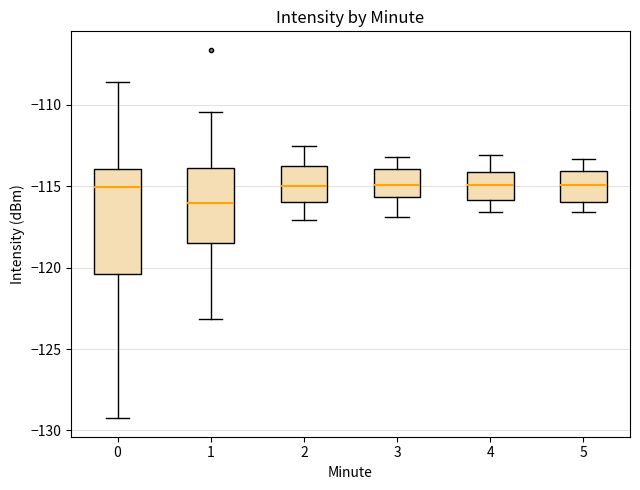

Where is the upper edge of the box at x = 2 on the y-axis? The values are not printed on the chart, so give them approximately, as read against the axis.

-113.5